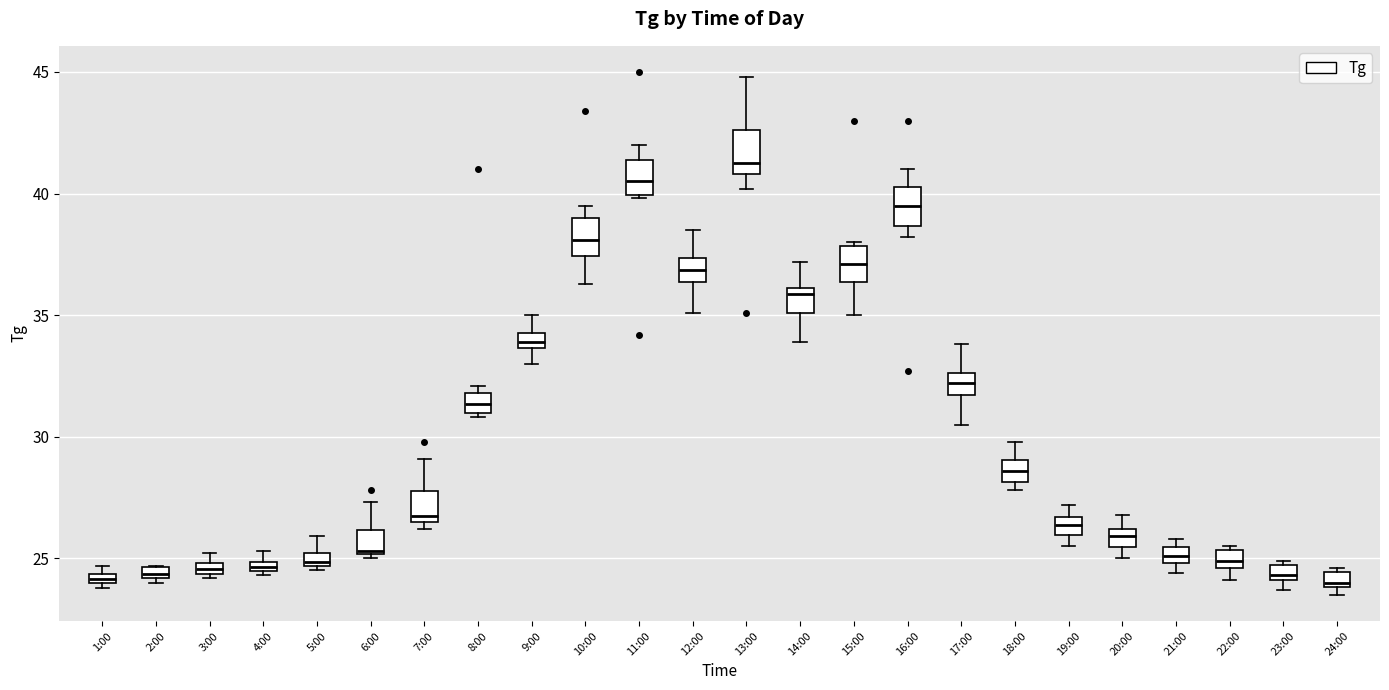

Where does the median line of the box for 15:00 sit on the y-axis? The values are not printed on the chart, so give them approximately, as read against the axis.

37.0